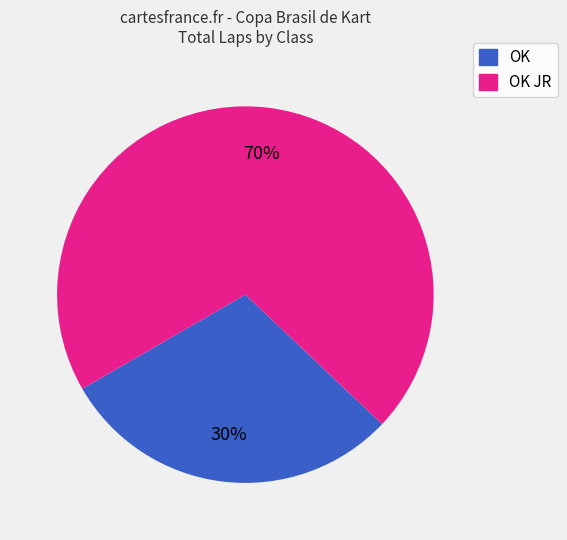

Between OK and OK JR, which is larger?

OK JR